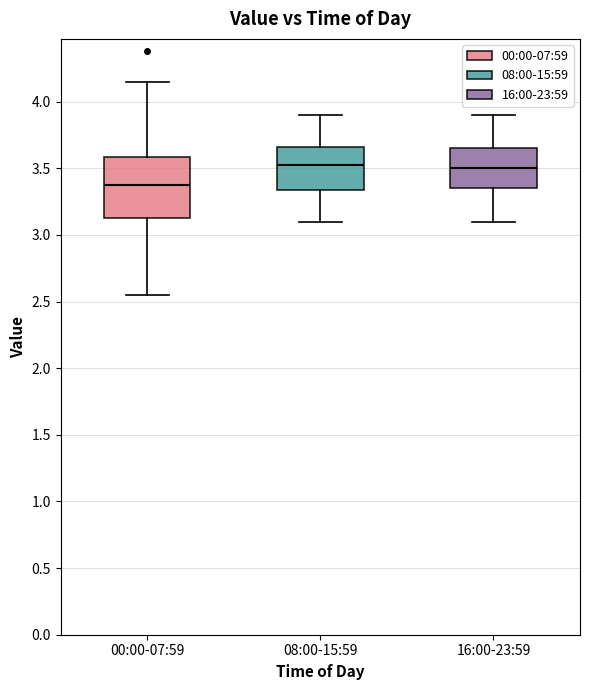

Reading left to right, read every box against the y-axis: the position of its median line, the range the box covers, and the ends of its whiskers. The values are not printed on the chart, so give them approximately, as read against the axis.

00:00-07:59: median 3.40, box 3.15 to 3.60, whiskers 2.55 to 4.15
08:00-15:59: median 3.55, box 3.35 to 3.65, whiskers 3.10 to 3.90
16:00-23:59: median 3.50, box 3.35 to 3.65, whiskers 3.10 to 3.90